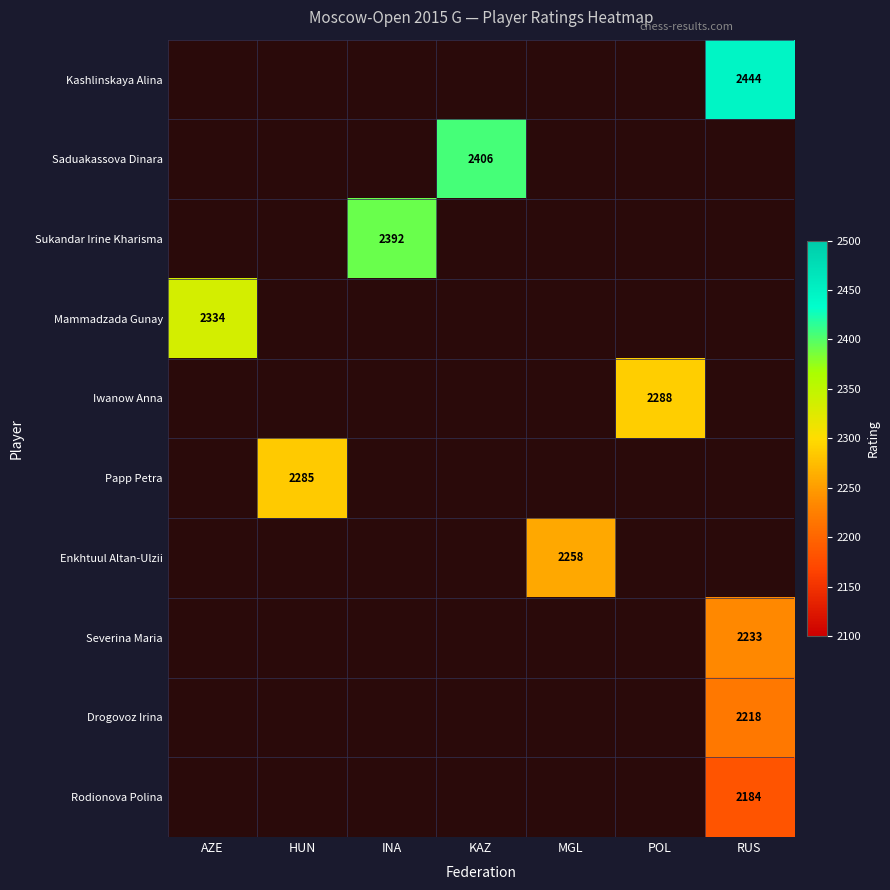

The Kashlinskaya Alina series shows 1179.7 at RUS. True or false?

False